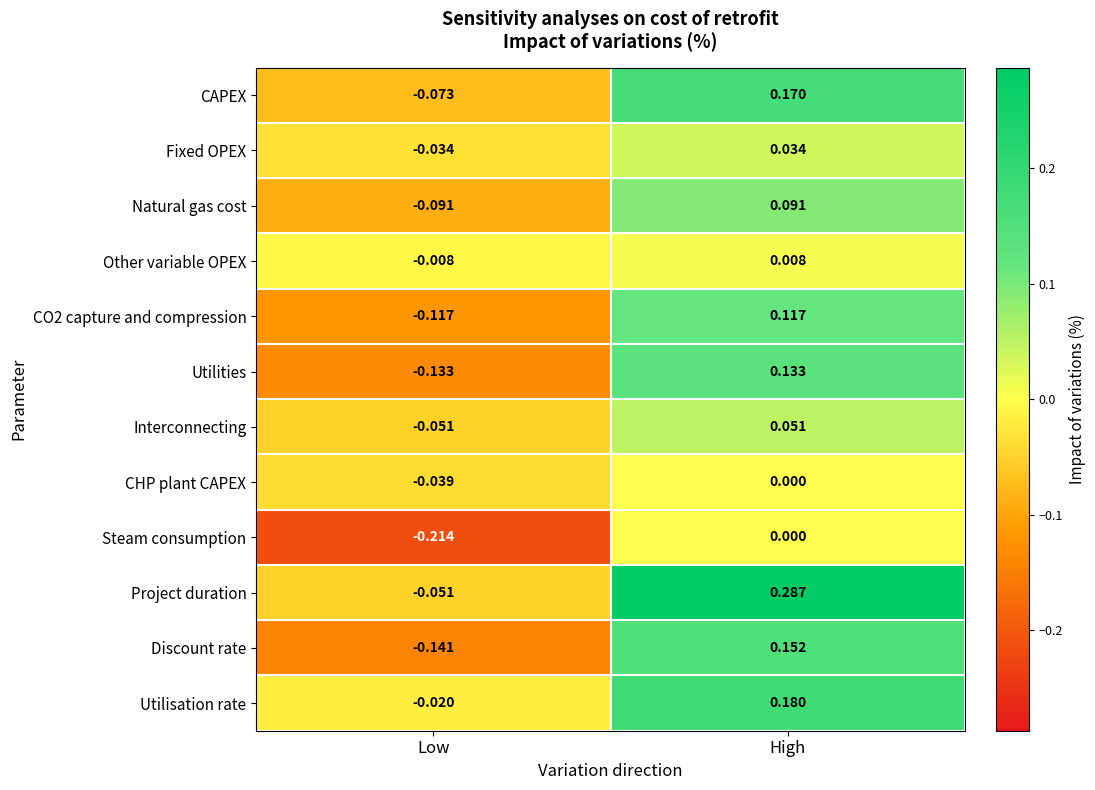

At which category is the sum across all series the highest?

High